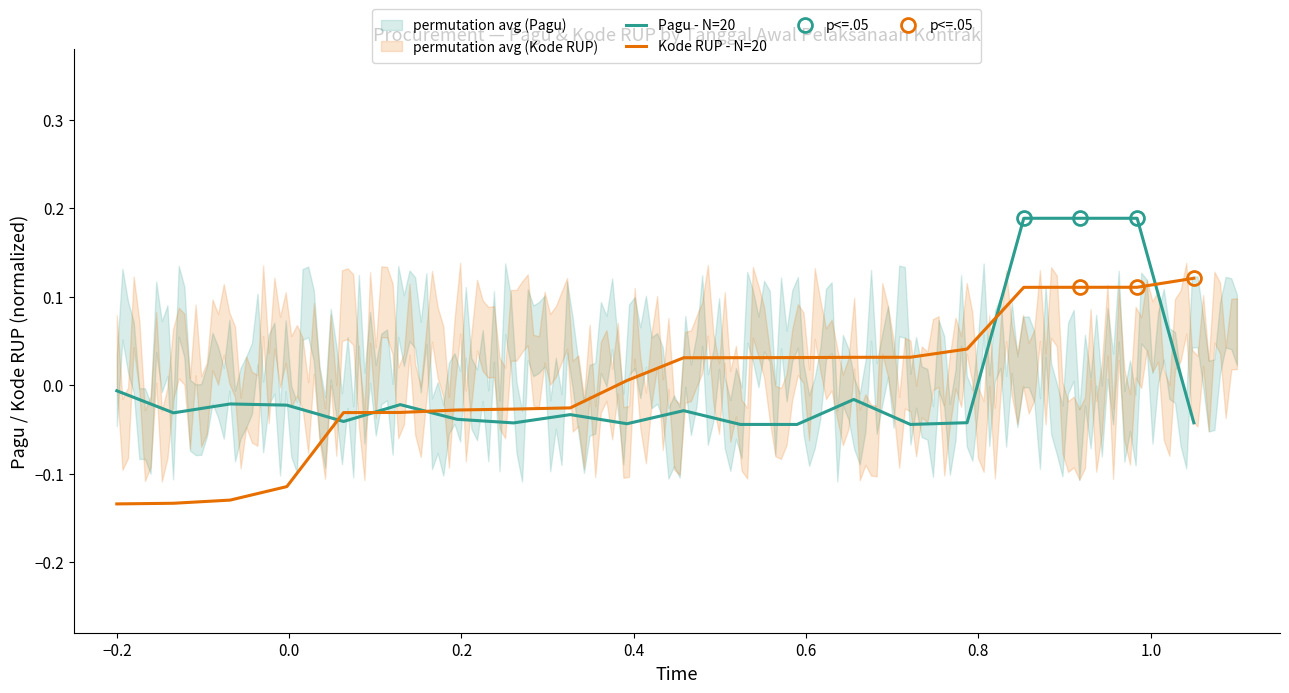

True or false: Pagu - N=20 and Kode RUP - N=20 intersect in this chart.

True